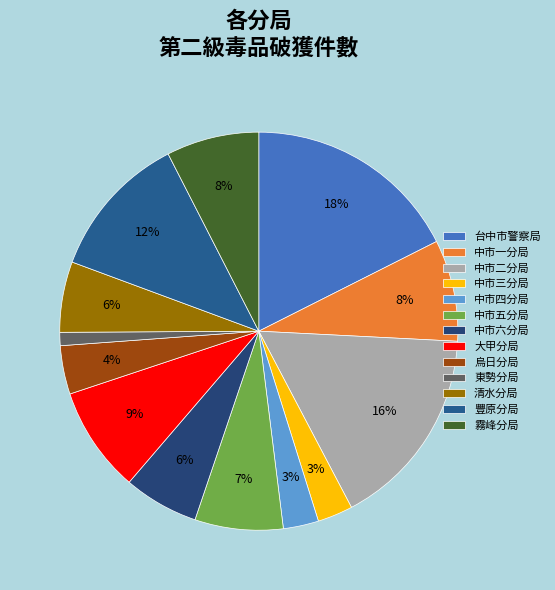

Does 烏日分局 represent more than half of the total?

No